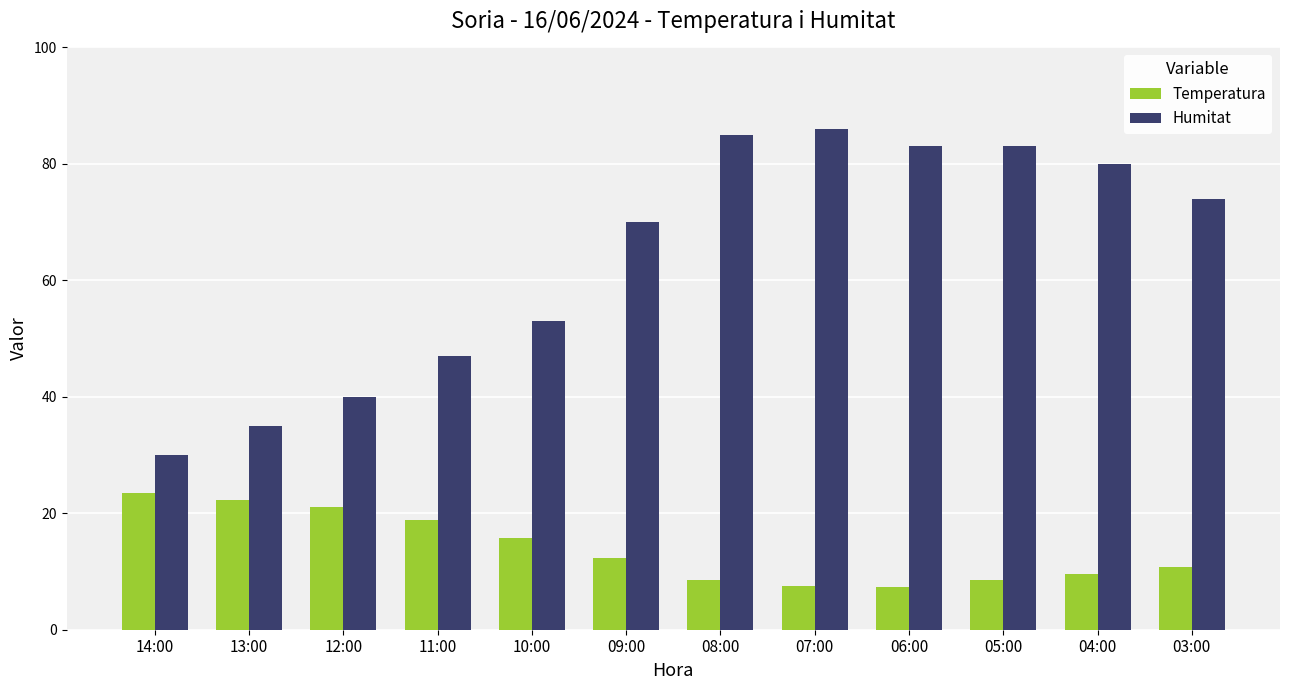

At which label does Humitat reach its minimum?

14:00